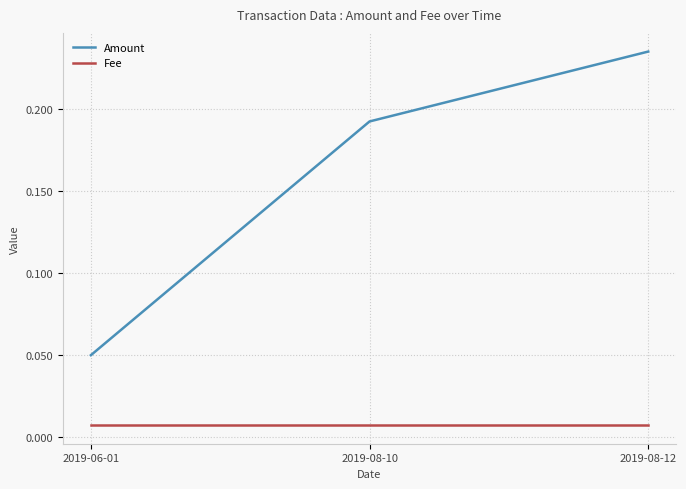

Between 2019-08-10 and 2019-08-12, which series saw the biggest shift?

Amount